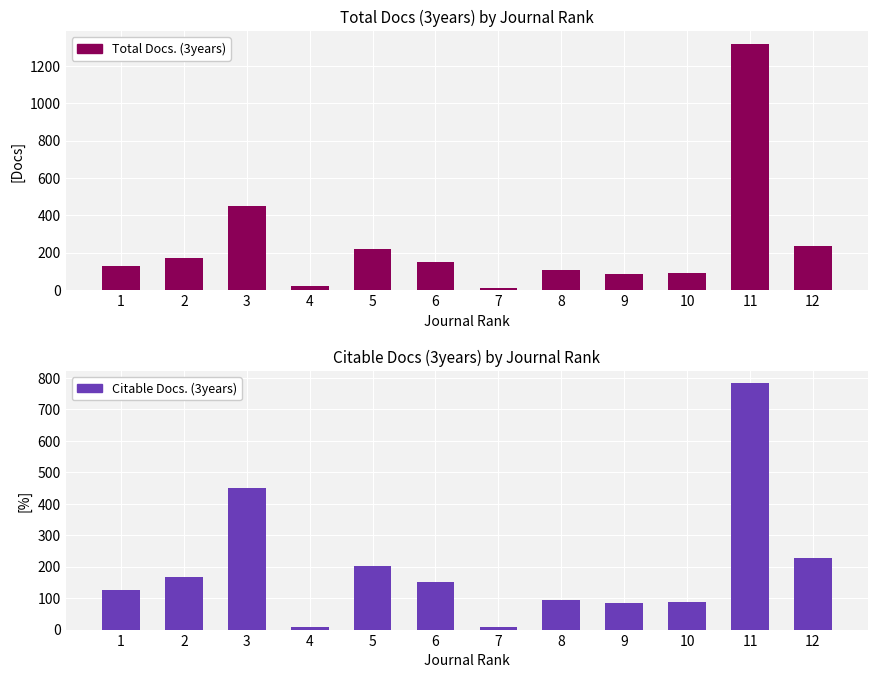

Reading left to right, transcribe all the data shown in this chart.

Total Docs. (3years): 1=128	2=170	3=452	4=21	5=222	6=152	7=10	8=106	9=83	10=90	11=1319	12=237
Citable Docs. (3years): 1=125	2=168	3=451	4=7	5=202	6=152	7=9	8=94	9=83	10=87	11=783	12=228